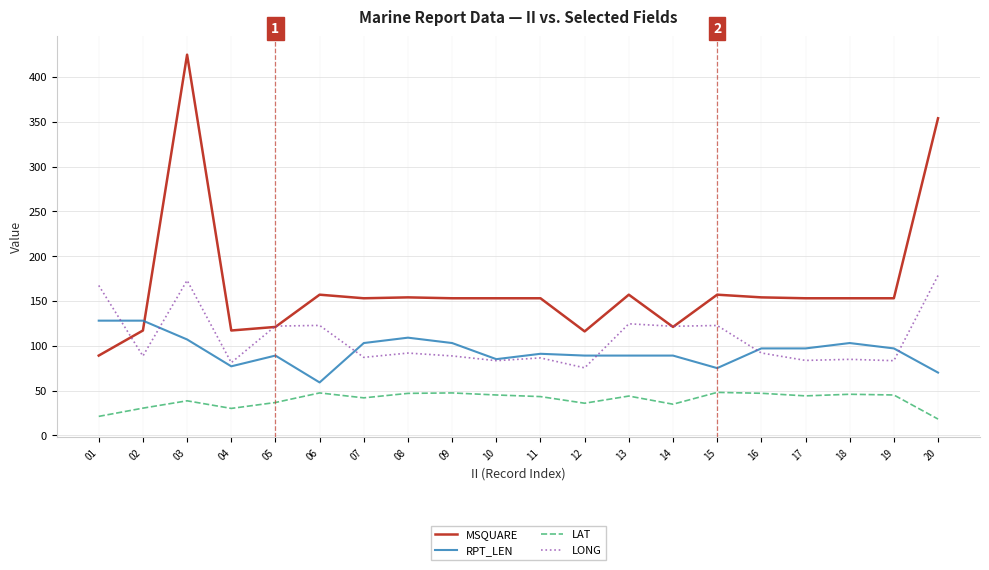

What is the difference between the maximum and minimum values in the MSQUARE series?

336.0